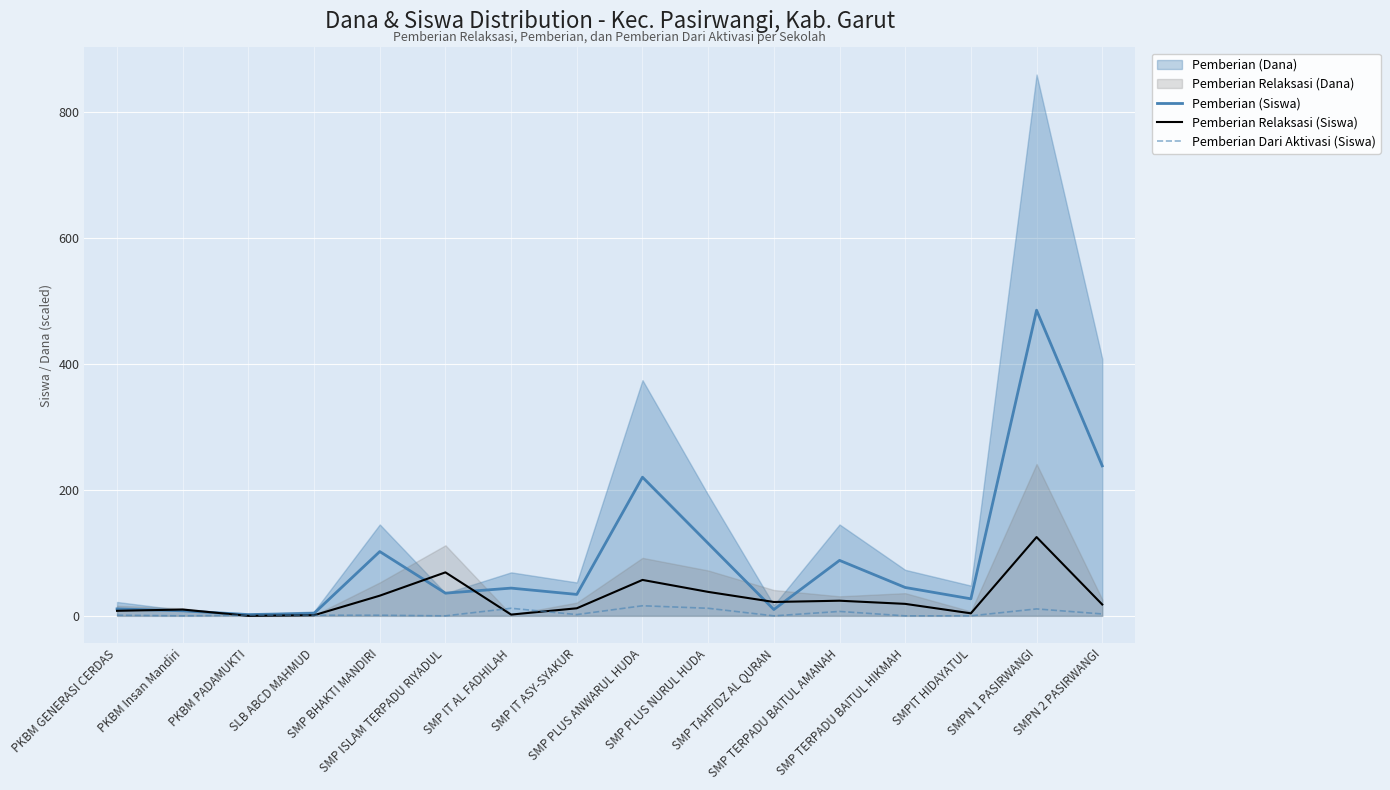

At which label is Pemberian (Siswa) closest to 243?

SMPN 2 PASIRWANGI